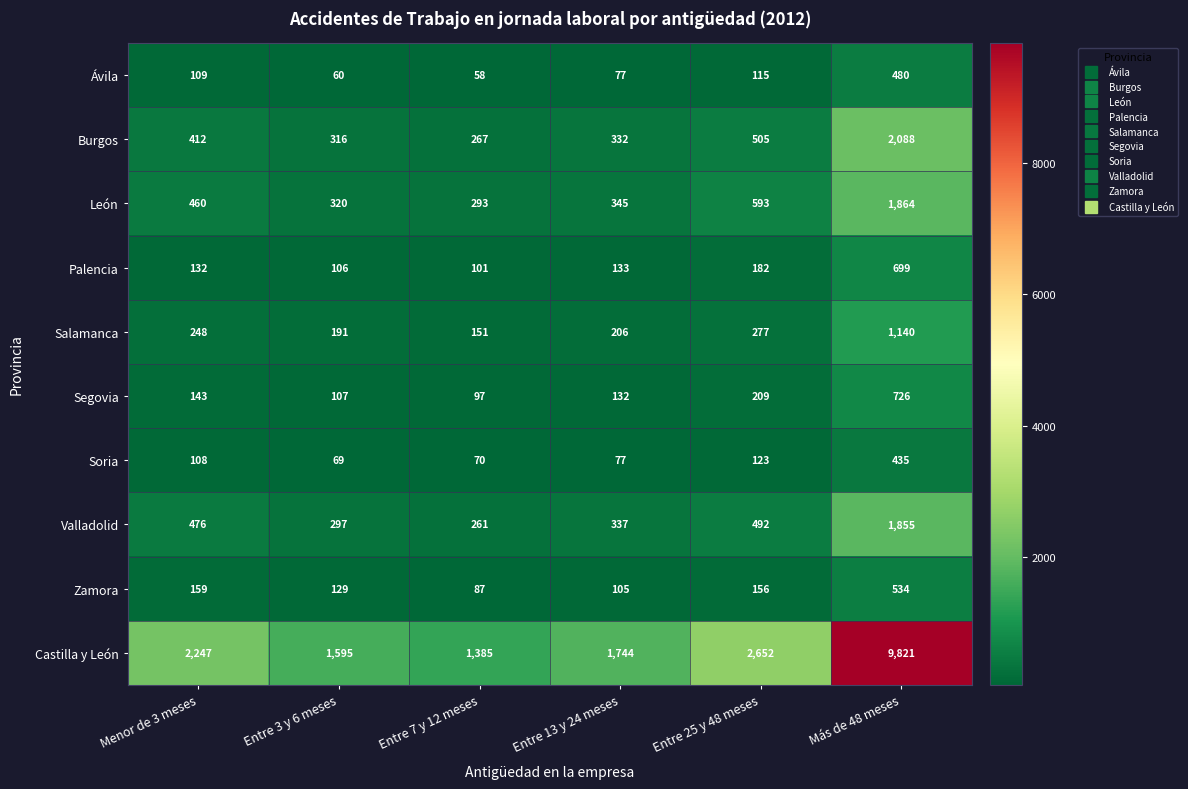

At which label is Zamora closest to 310?

Menor de 3 meses